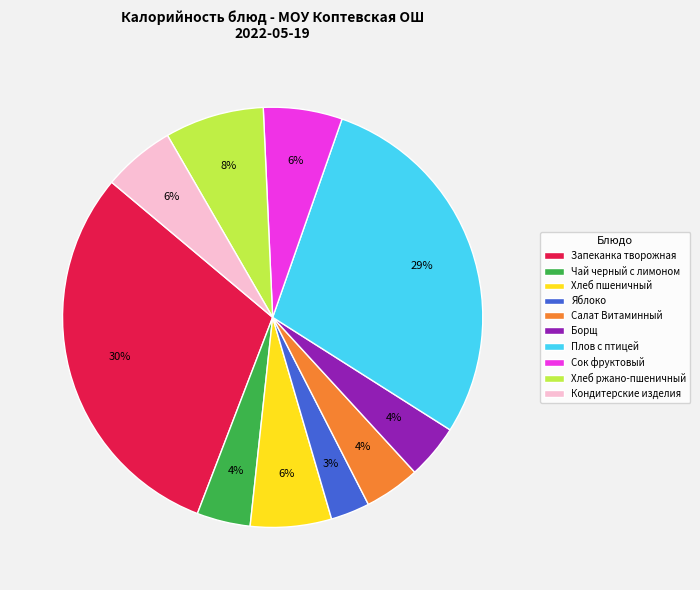

To the nearest percent, what portion does Хлеб пшеничный represent?

6%